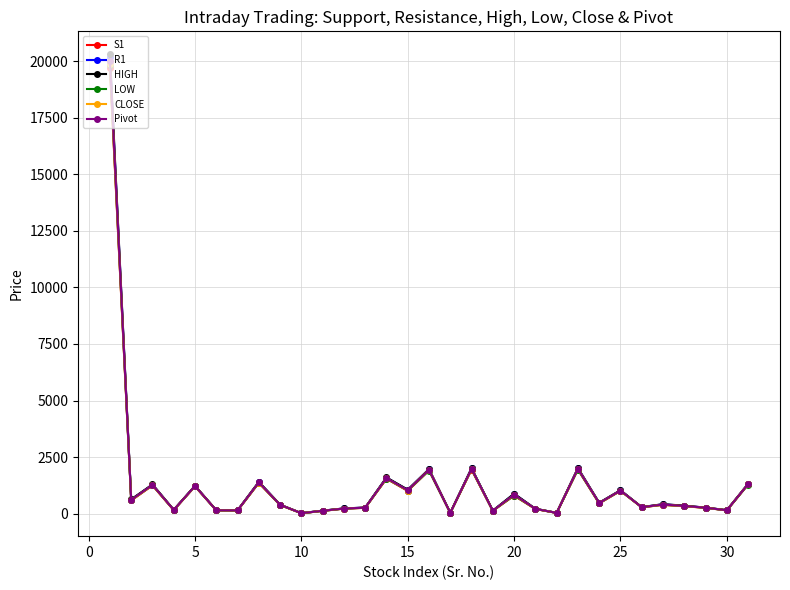

True or false: HIGH has more than 1 points higher than both neighbors.

True